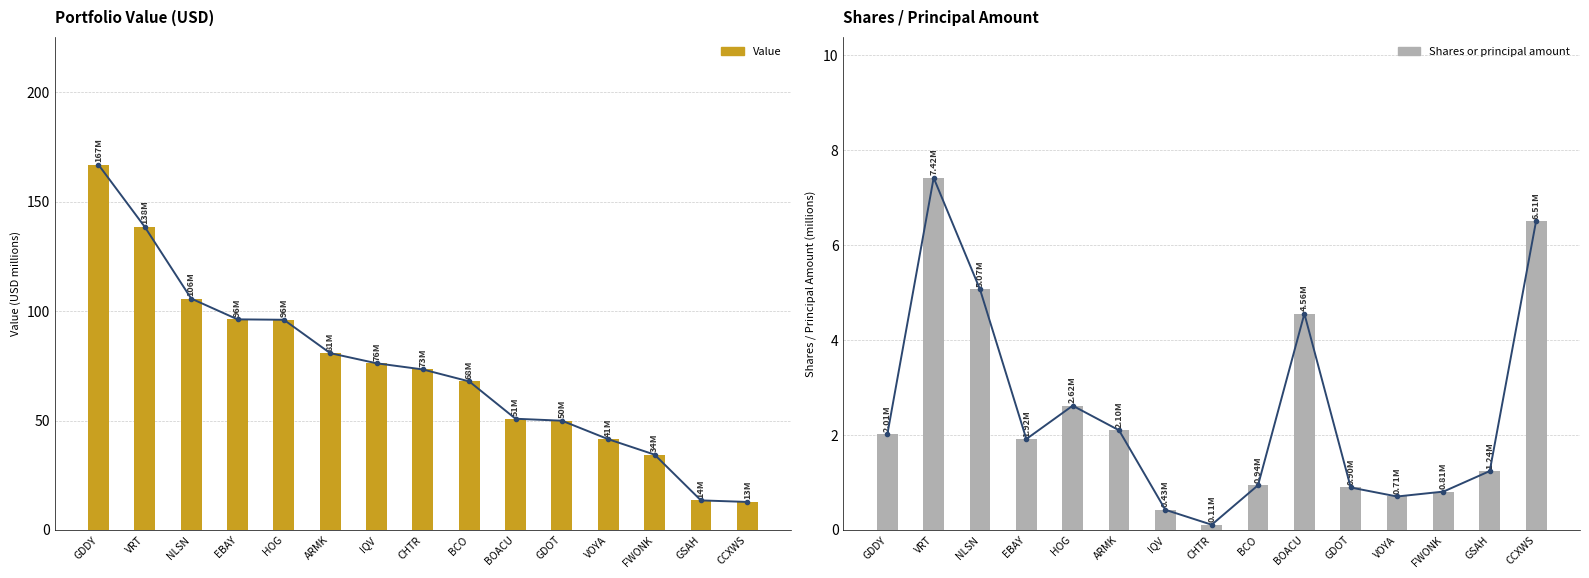

Between NLSN and VOYA, which series saw the biggest shift?

Value